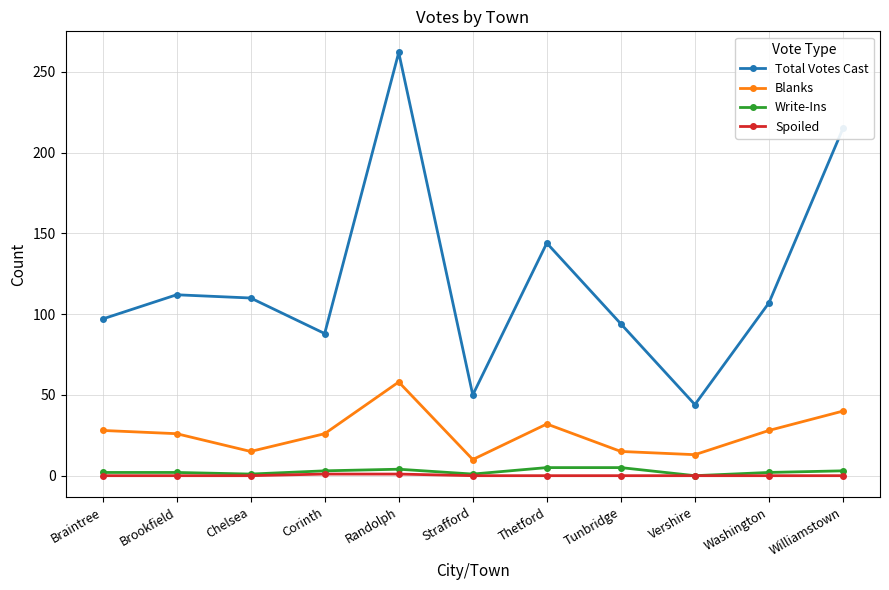

Which category has the highest value in the Blanks series?

Randolph